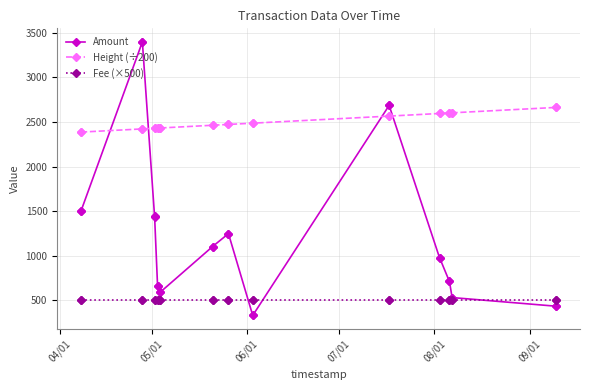

True or false: Height (÷200) and Fee (×500) cross at least once.

False